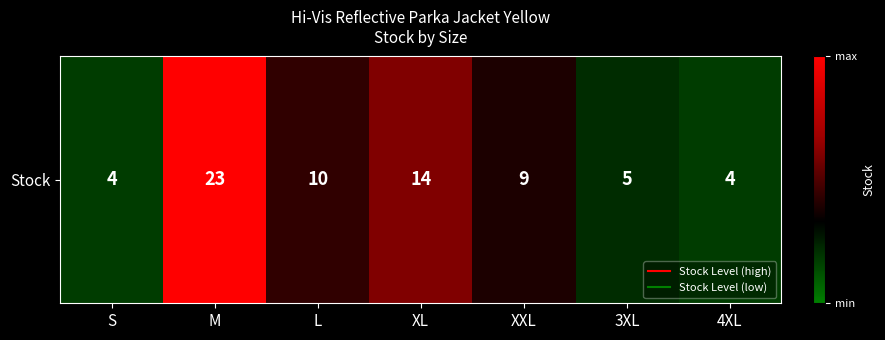

Which has a higher value, 4XL or 3XL?

3XL